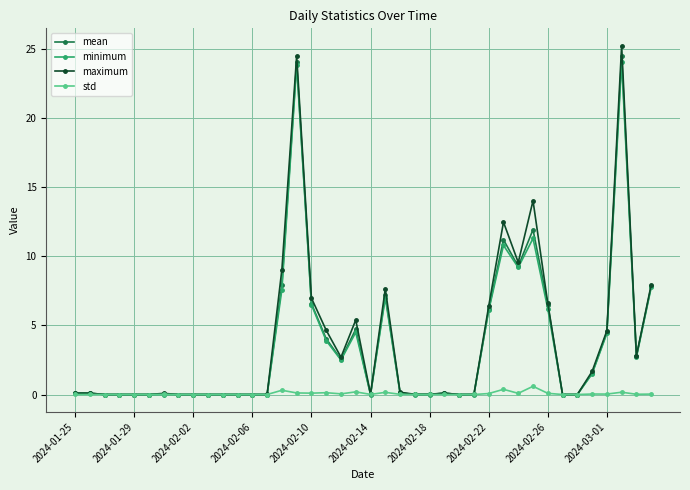

What is the average value of the maximum series?

3.8